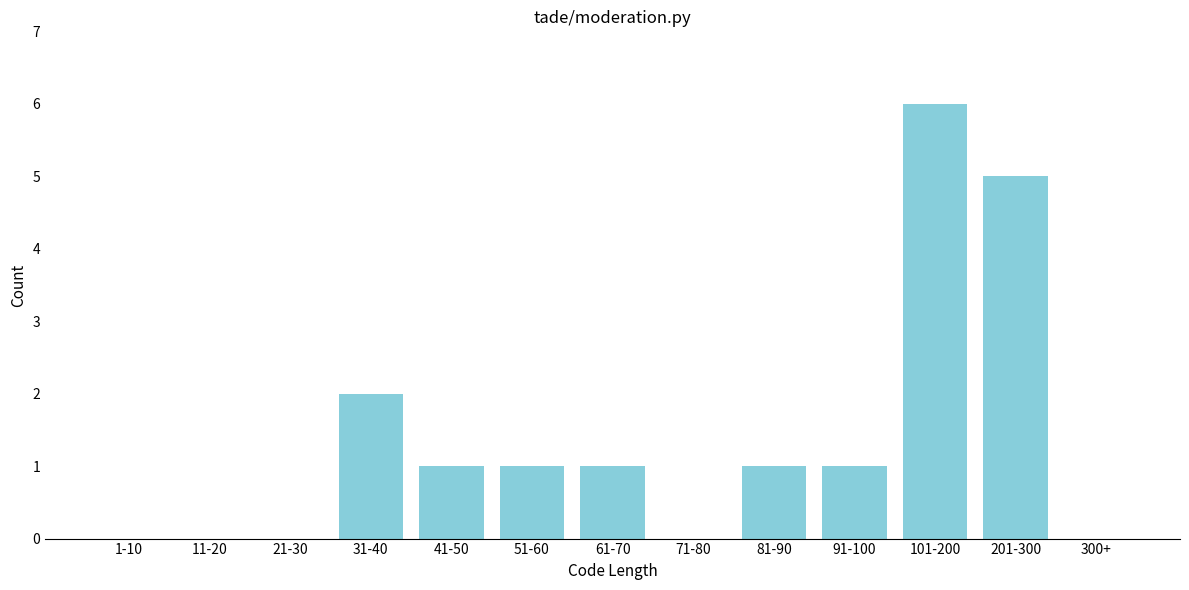

Reading right to left, what are all the values shown in this chart?

300+=0	201-300=5	101-200=6	91-100=1	81-90=1	71-80=0	61-70=1	51-60=1	41-50=1	31-40=2	21-30=0	11-20=0	1-10=0